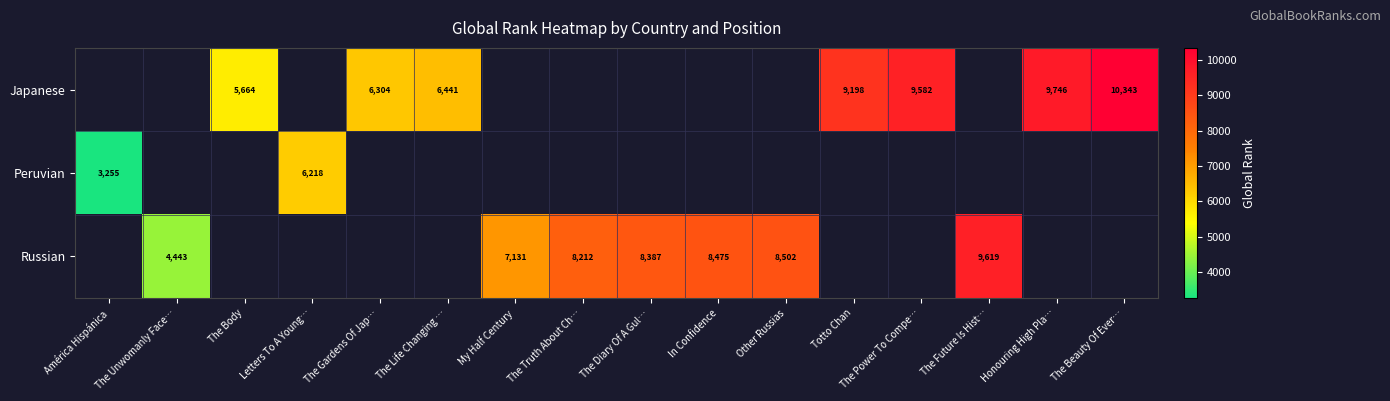

At which category does the chart reach its peak across all series?

The Beauty Of Ever…